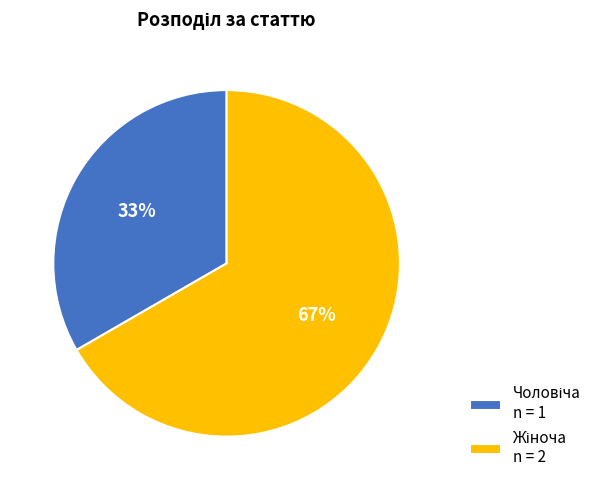

Is there a majority slice in this chart?

Yes